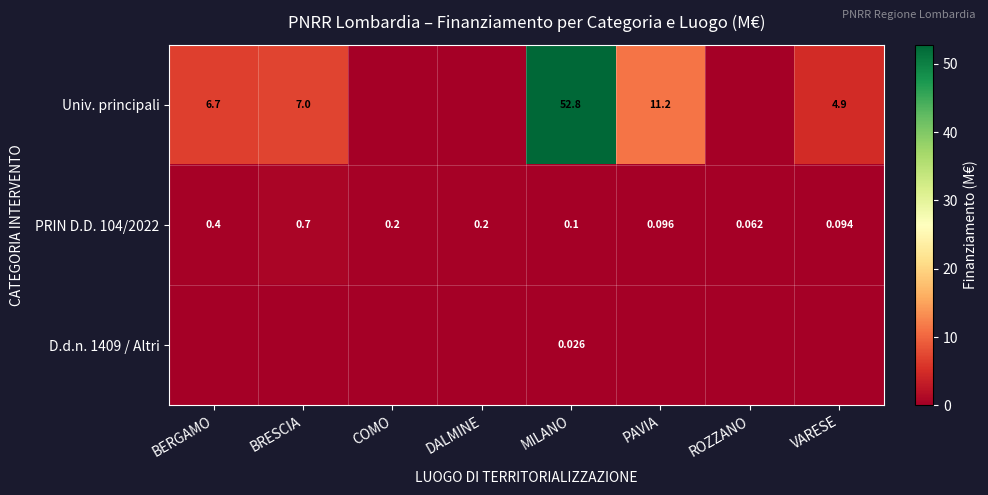

At which label is PRIN D.D. 104/2022 closest to 0?

ROZZANO